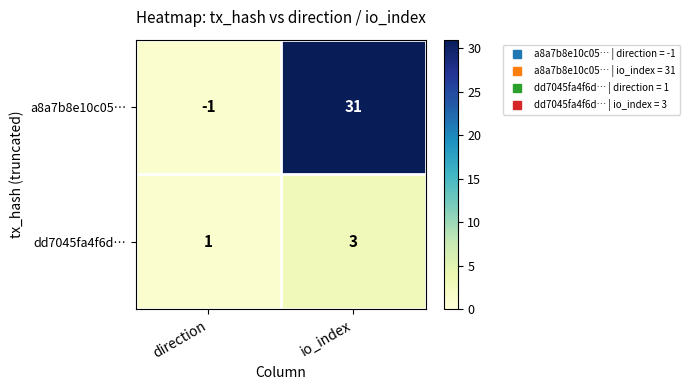

What is the sum of the a8a7b8e10c05… values at io_index and direction?

30